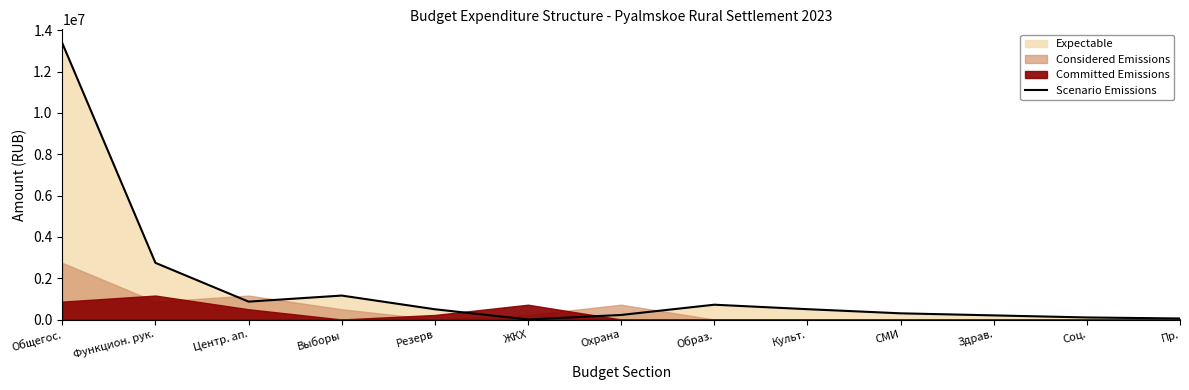

How many lines are shown in the chart?

1